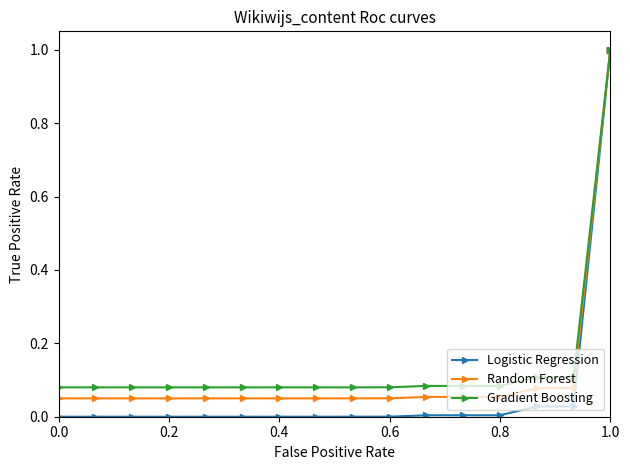

What is the label of the 18th point from the left?

1.0